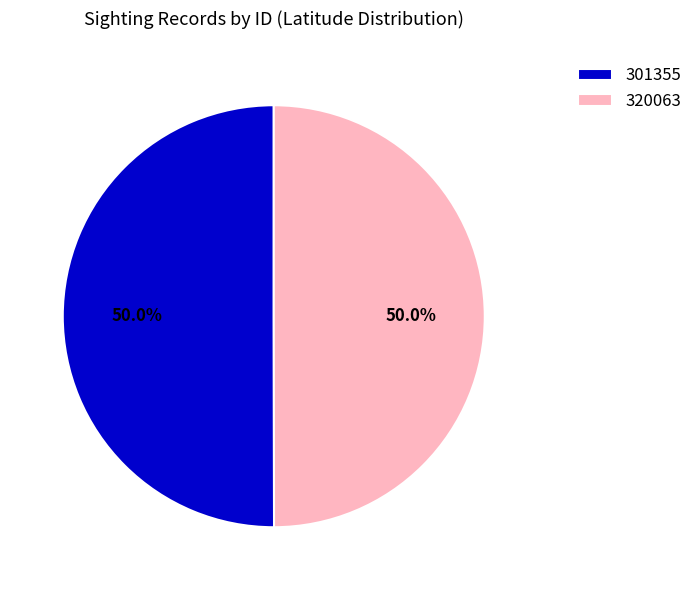

Approximately how many times larger is the value at 301355 compared to 320063?

1.0